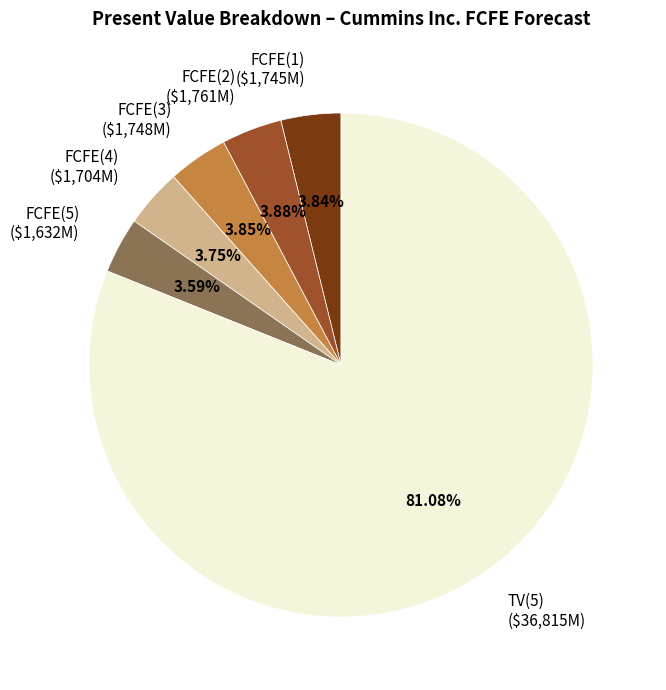

Which slice is the largest?

TV(5)